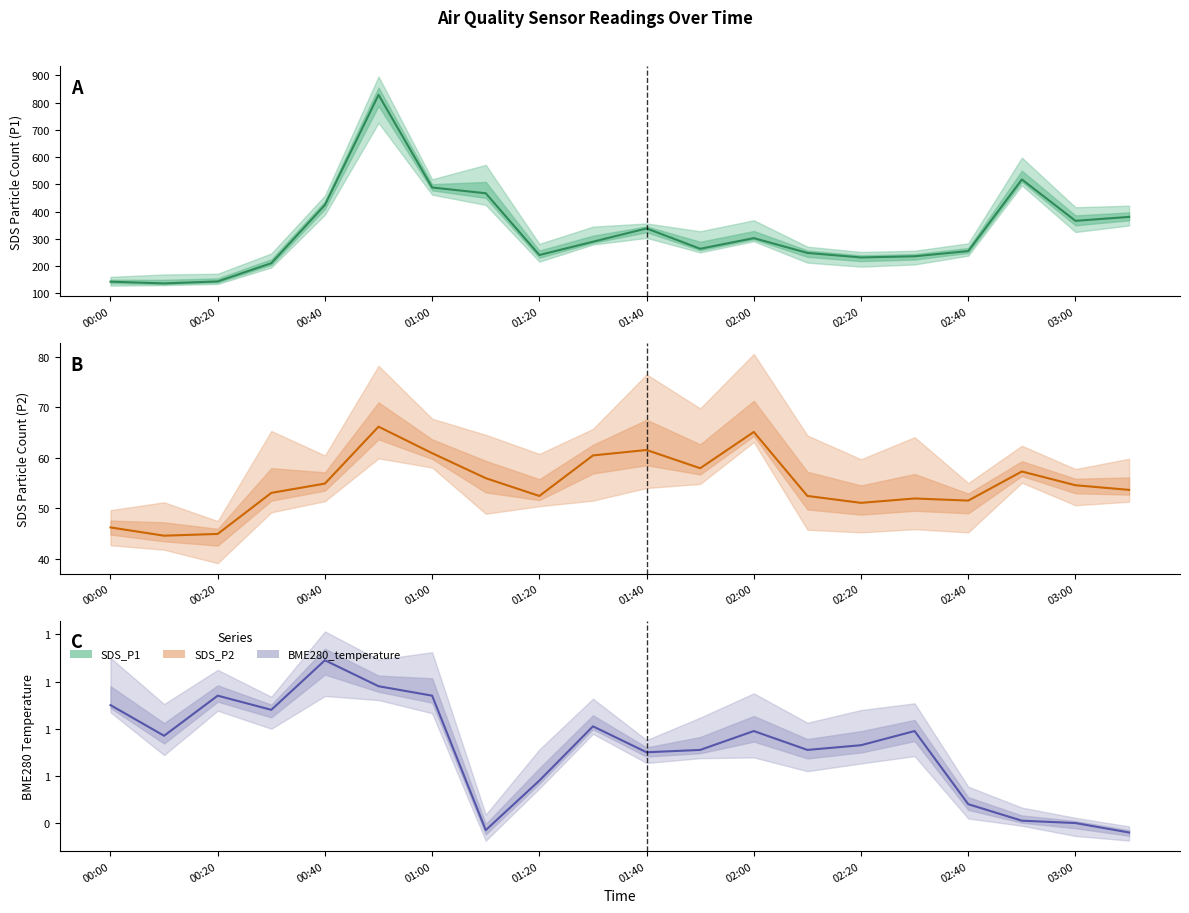

Reading left to right, list all the values displayed in this chart.

SDS_P1: 142.6	136.3	143.5	210.4	424.1	828.3	488.1	467.0	240.4	289.1	337.9	263.3	302.4	248.1	231.5	235.7	254.9	517.6	365.8	380.3
SDS_P2: 46.2	44.5	44.9	53.0	54.9	66.2	60.9	56.0	52.4	60.5	61.5	57.9	65.1	52.4	51.0	51.9	51.5	57.3	54.5	53.6
BME280_temperature: 0.9	0.8	0.9	0.9	1.1	1.0	0.9	0.4	0.6	0.8	0.7	0.7	0.8	0.7	0.7	0.8	0.5	0.4	0.4	0.4